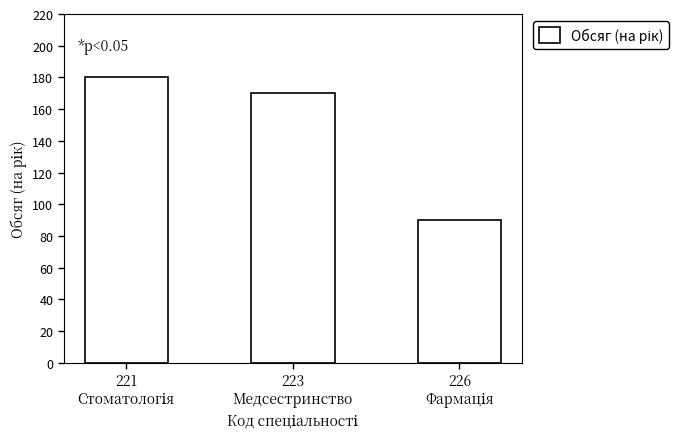

What is the greatest value displayed?

180